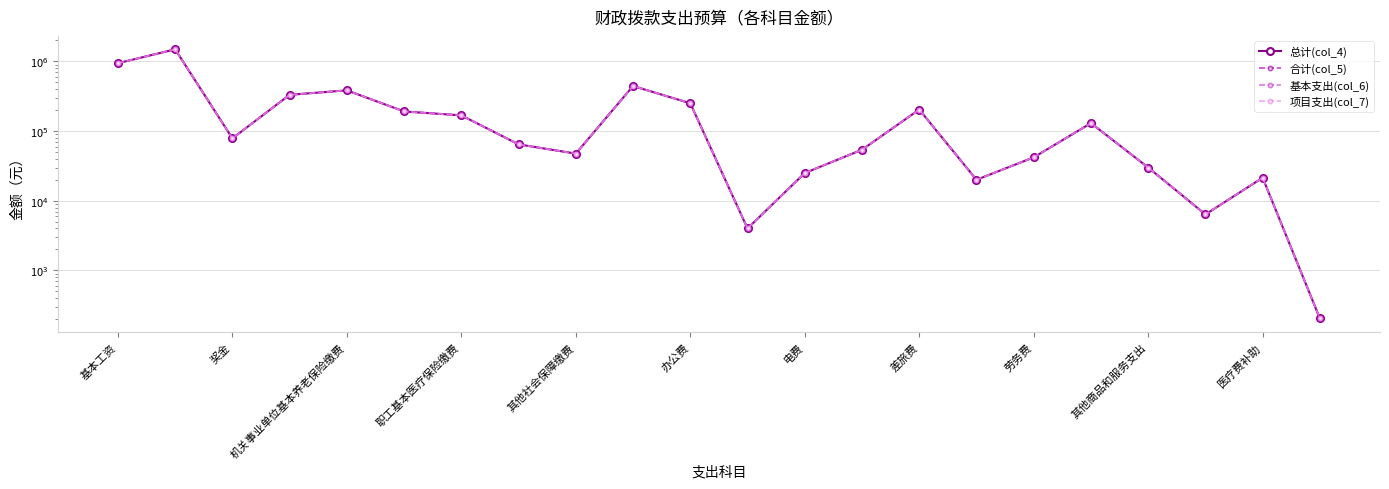

Which series changed the most between 职工基本医疗保险缴费 and 18?

总计(col_4)